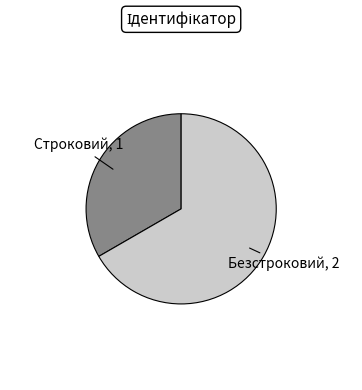

Does any single category account for the majority?

Yes